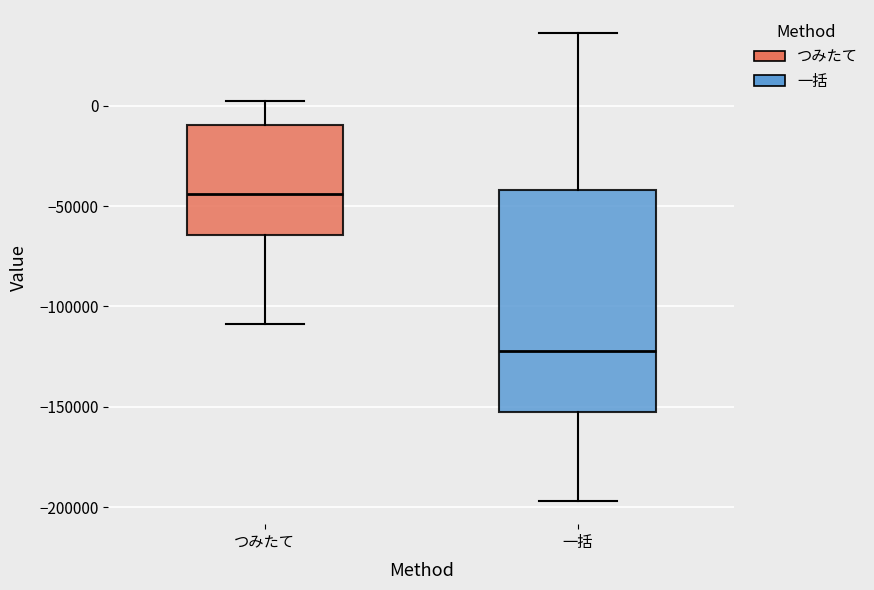

Which box is the tallest, from its lower edge to its upper edge?

一括